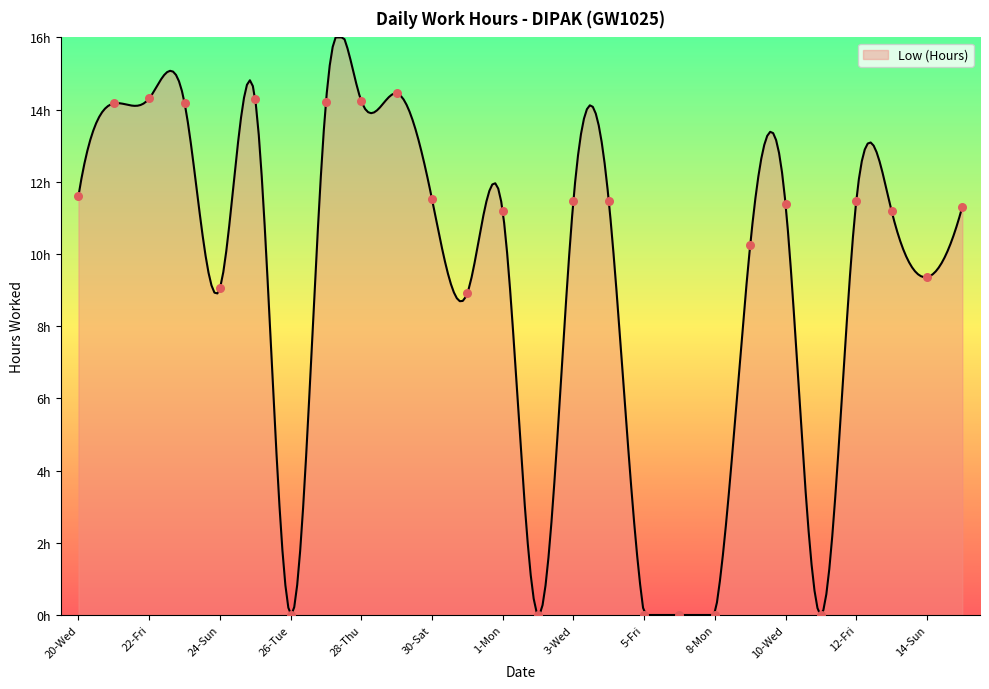

Which has a higher value, 2-Tue or 21-Thu?

21-Thu